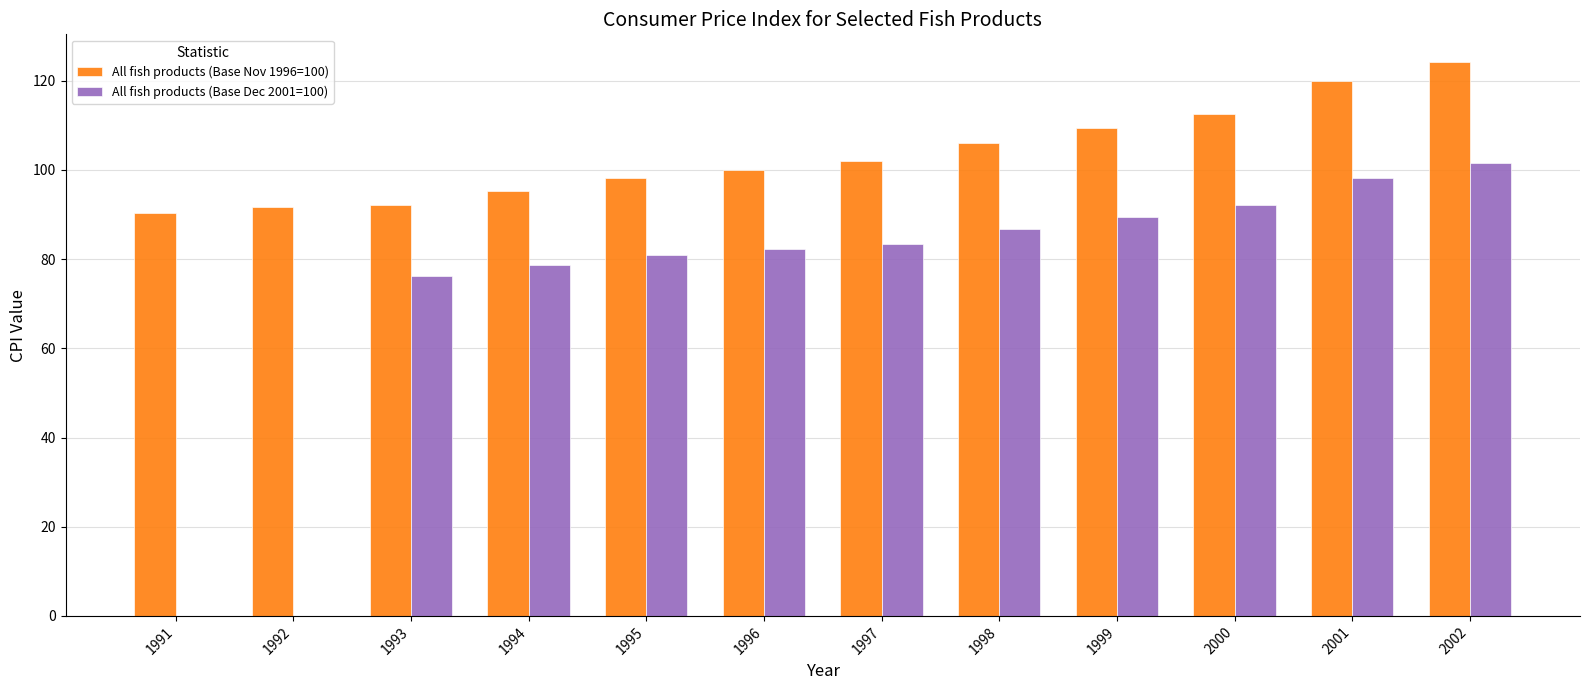

Which series has the largest total across all categories?

All fish products (Base Nov 1996=100)